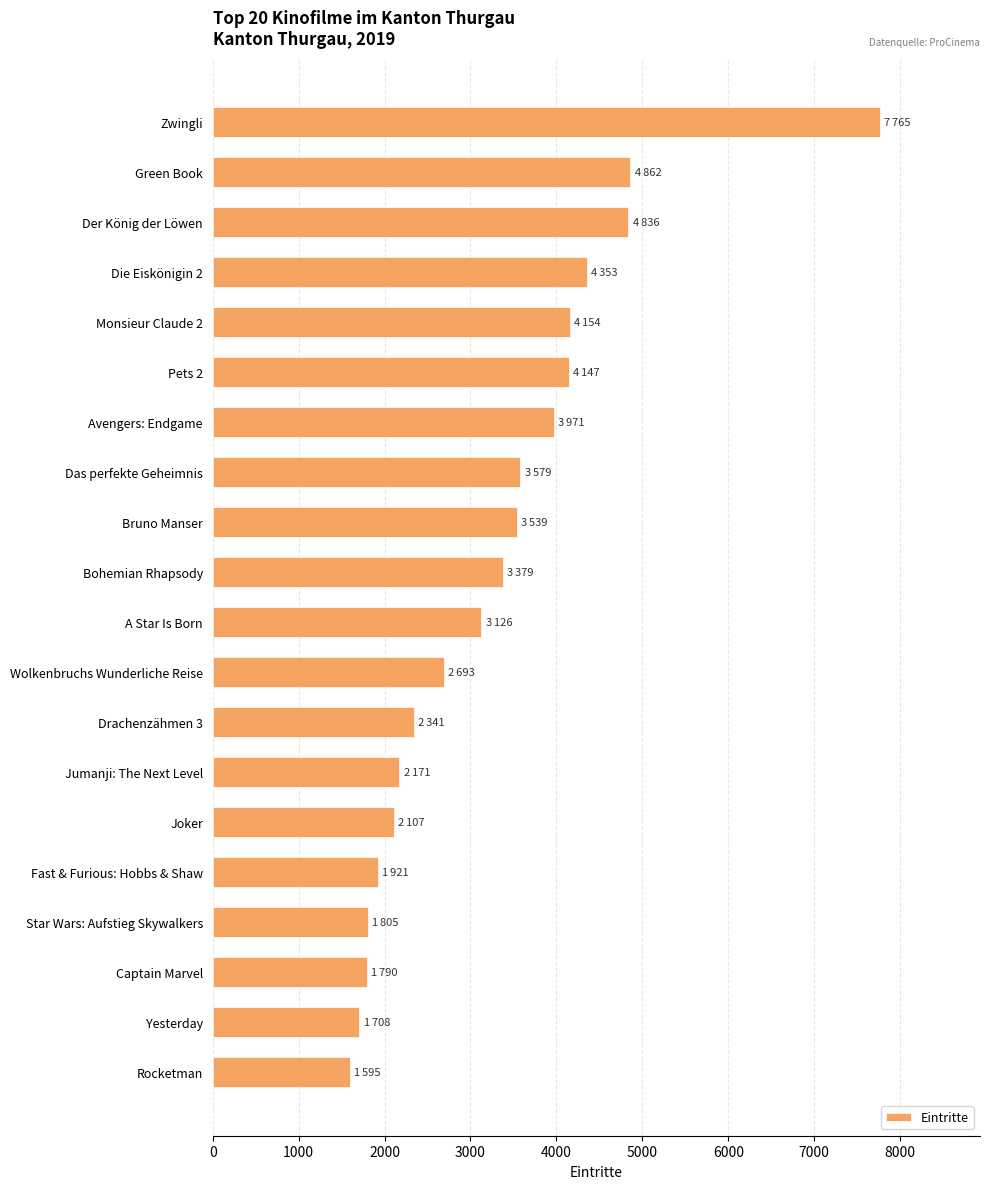

How many data points are less than 3379?

10